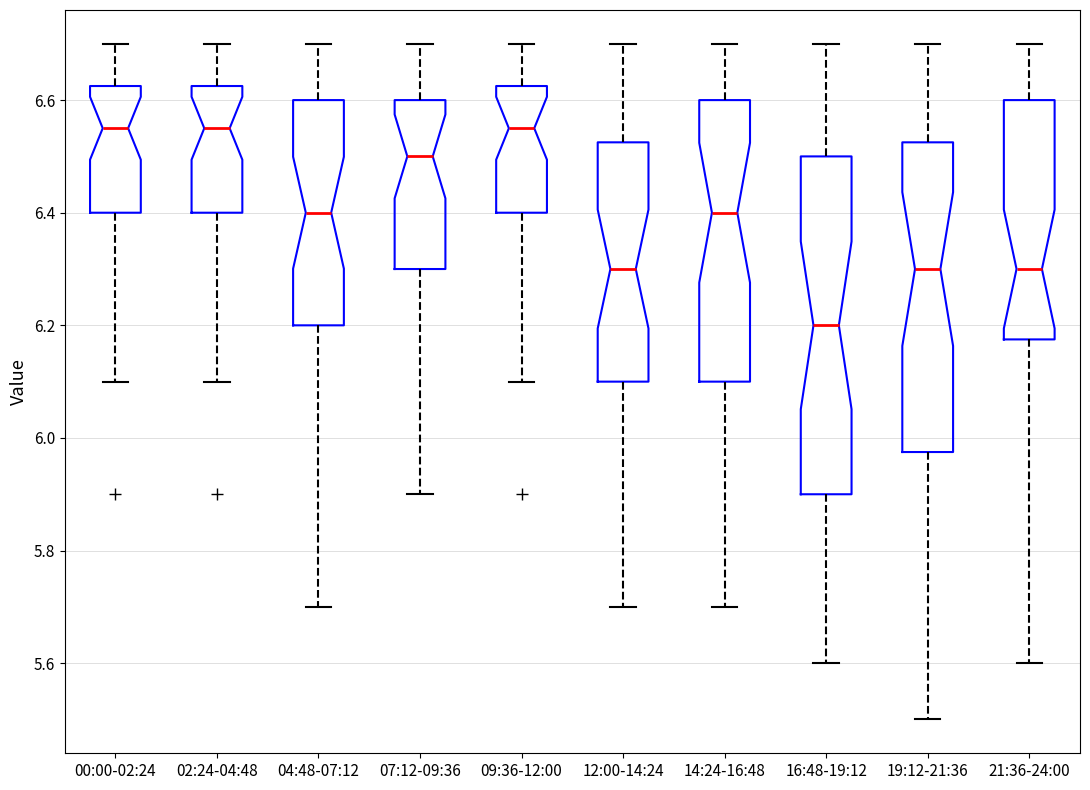

Reading left to right, read every box against the y-axis: the position of its median line, the range the box covers, and the ends of its whiskers. The values are not printed on the chart, so give them approximately, as read against the axis.

00:00-02:24: median 6.56, box 6.40 to 6.62, whiskers 6.10 to 6.70
02:24-04:48: median 6.56, box 6.40 to 6.62, whiskers 6.10 to 6.70
04:48-07:12: median 6.40, box 6.20 to 6.60, whiskers 5.70 to 6.70
07:12-09:36: median 6.50, box 6.30 to 6.60, whiskers 5.90 to 6.70
09:36-12:00: median 6.56, box 6.40 to 6.62, whiskers 6.10 to 6.70
12:00-14:24: median 6.30, box 6.10 to 6.52, whiskers 5.70 to 6.70
14:24-16:48: median 6.40, box 6.10 to 6.60, whiskers 5.70 to 6.70
16:48-19:12: median 6.20, box 5.90 to 6.50, whiskers 5.60 to 6.70
19:12-21:36: median 6.30, box 5.98 to 6.52, whiskers 5.50 to 6.70
21:36-24:00: median 6.30, box 6.18 to 6.60, whiskers 5.60 to 6.70